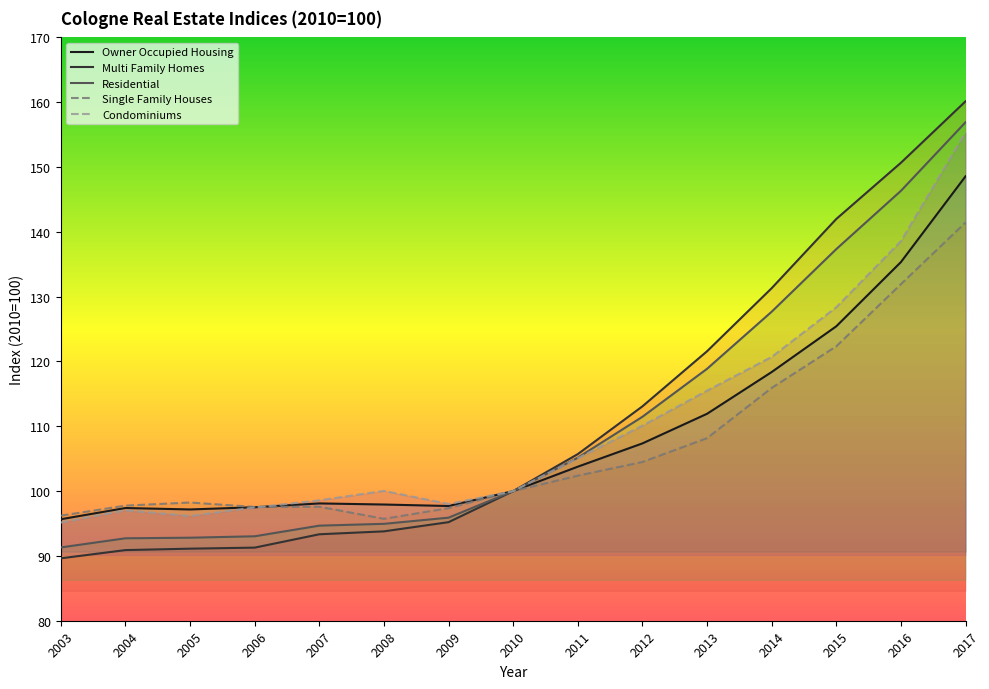

Between 2004 and 2012, which series saw the biggest shift?

Multi Family Homes